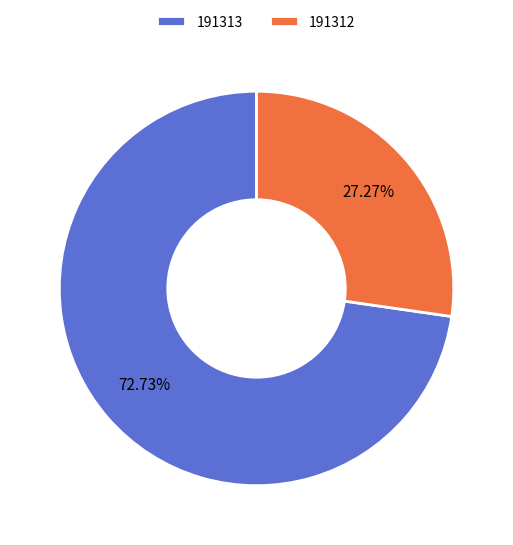

How much of the chart is everything except 191312?

72.7%